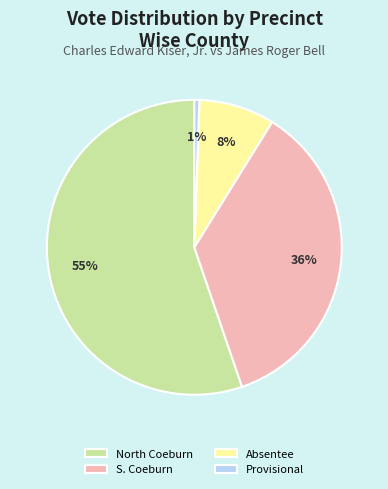

To the nearest percent, what is the average slice percentage?

25%